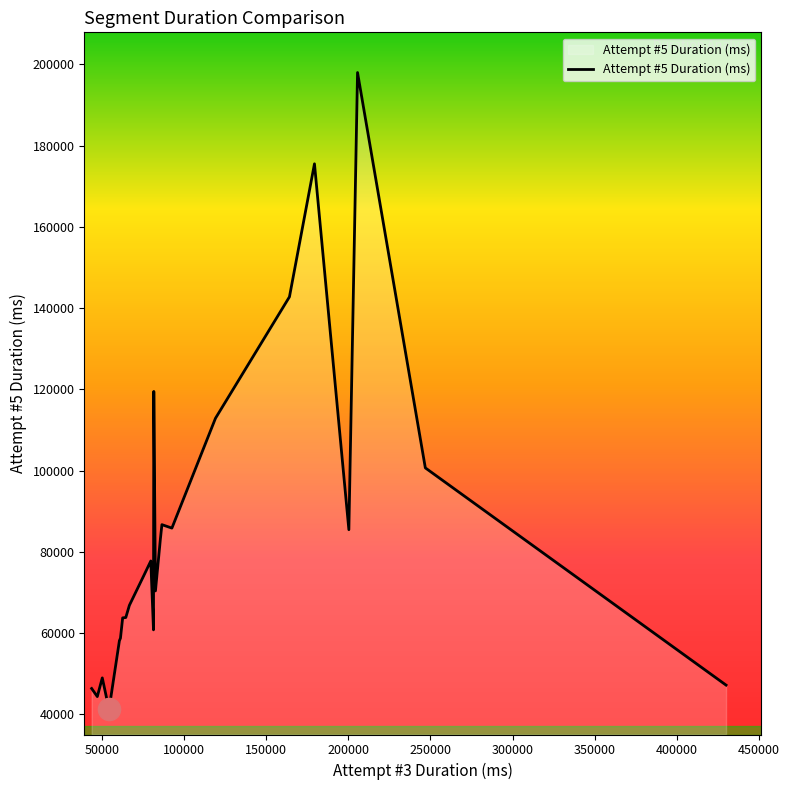

What is the maximum value shown in the chart?

198003